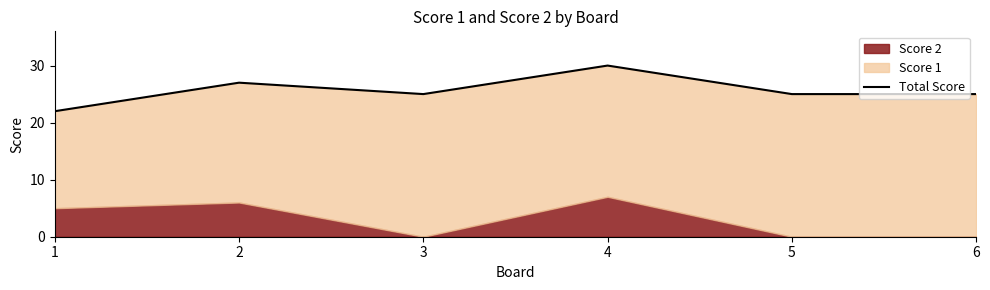

Is it true that the value at 5 is 11?

False